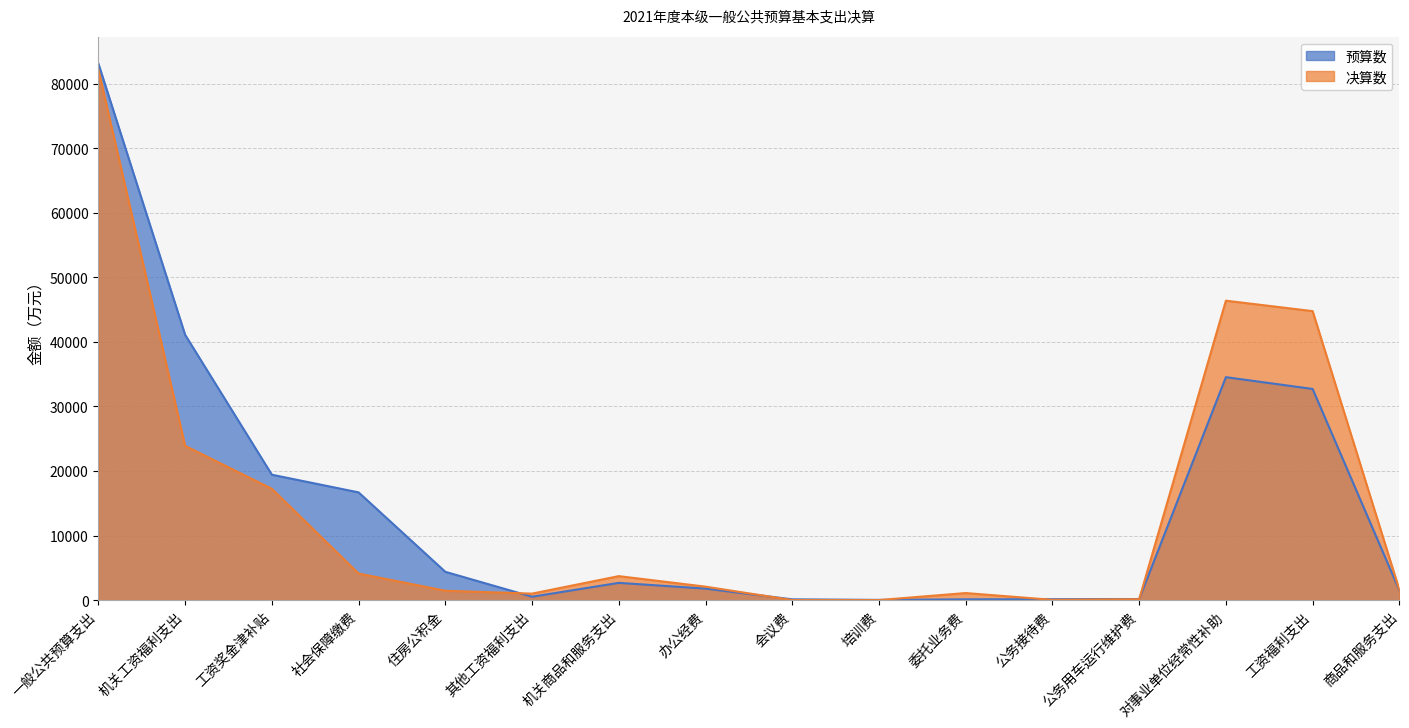

What is the label of the 11th point from the right?

其他工资福利支出